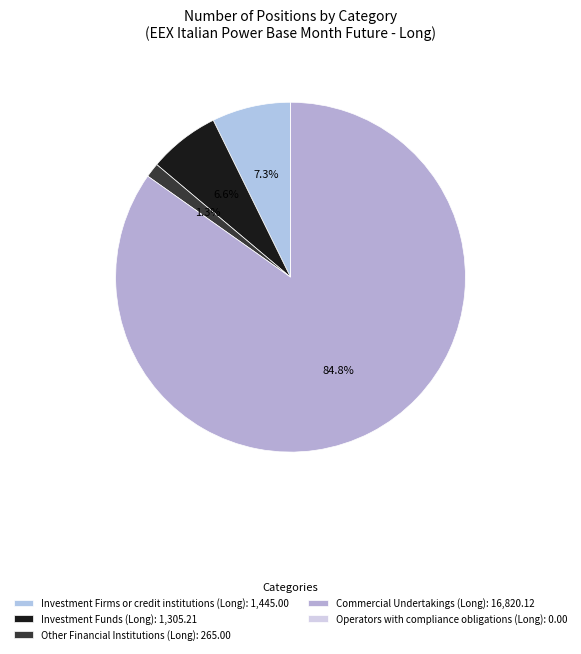

Is it true that Other Financial Institutions (Long) is 1% of the pie?

True